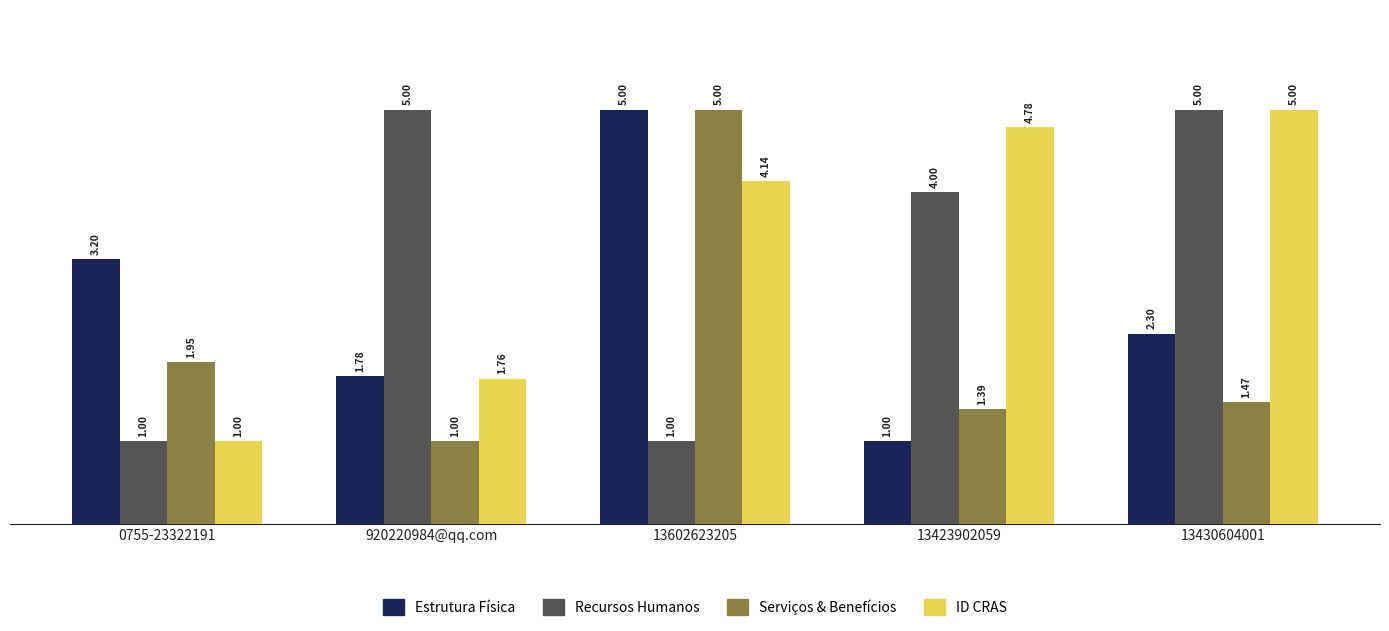

What is the difference between the maximum and minimum values in the ID CRAS series?

4.0